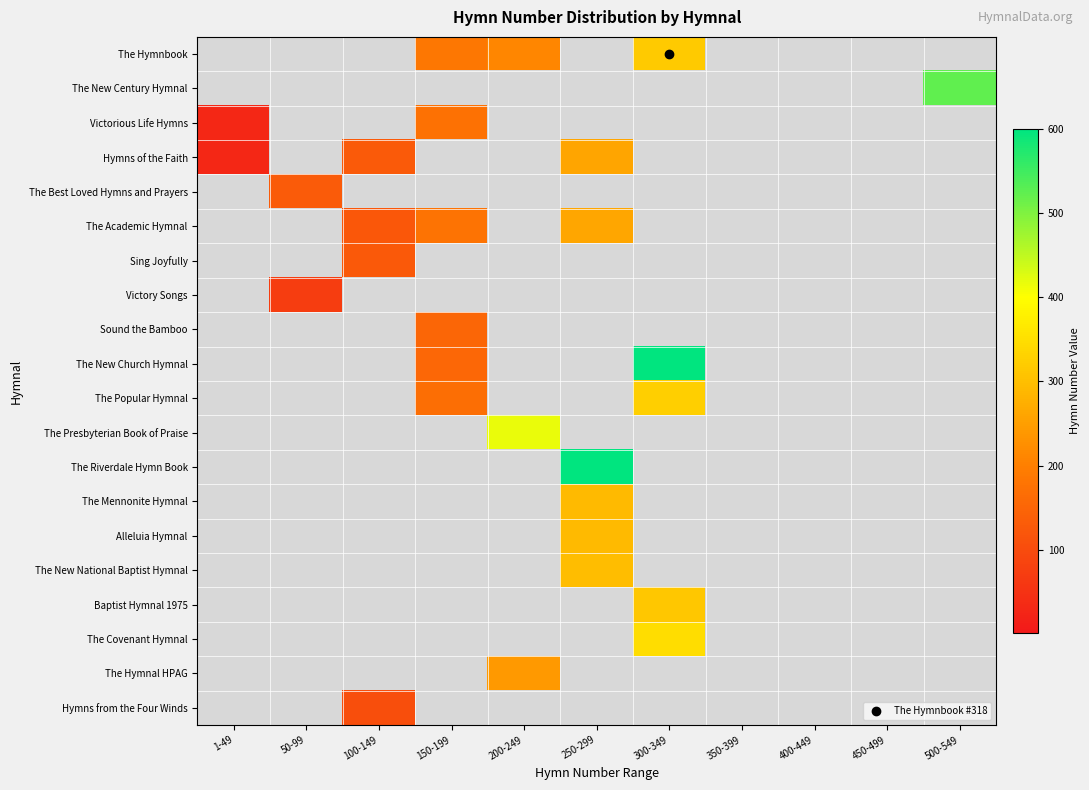

What is the minimum value shown in the chart?

30.0